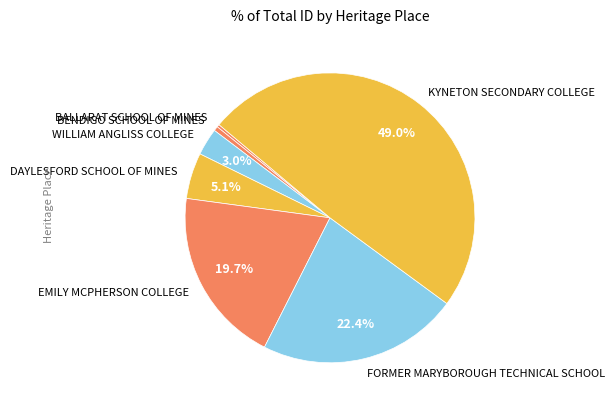

To the nearest percent, what portion does DAYLESFORD SCHOOL OF MINES represent?

5%